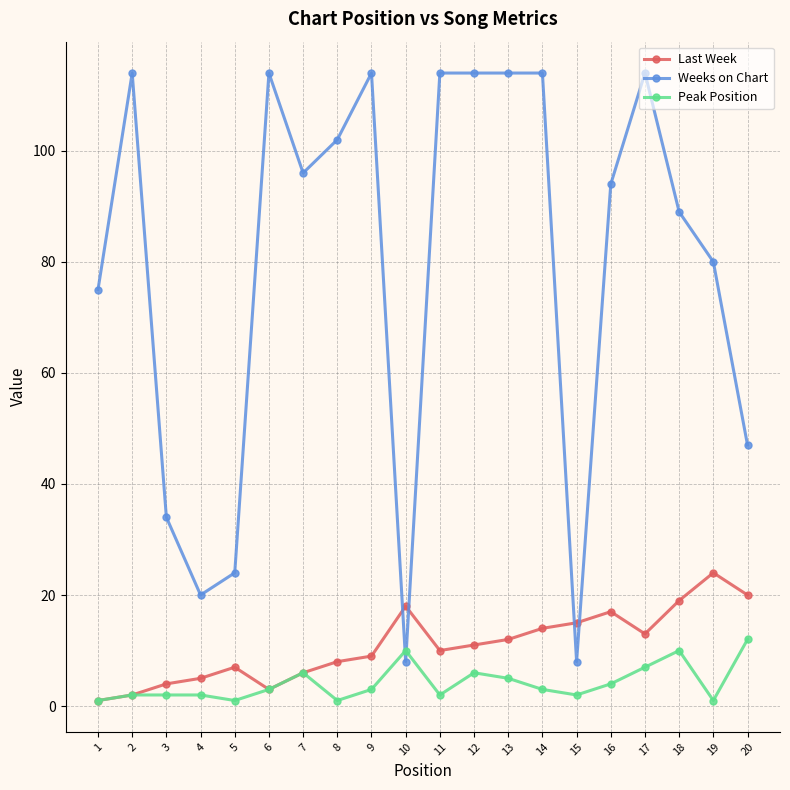

What is the maximum value for Weeks on Chart?

114